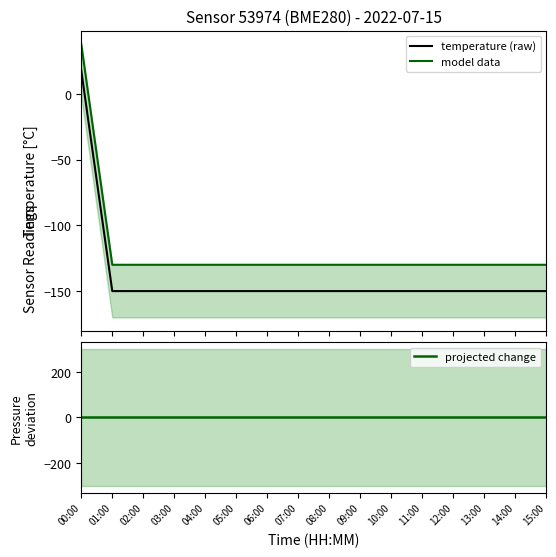

How many data points in model data are above -129?

1